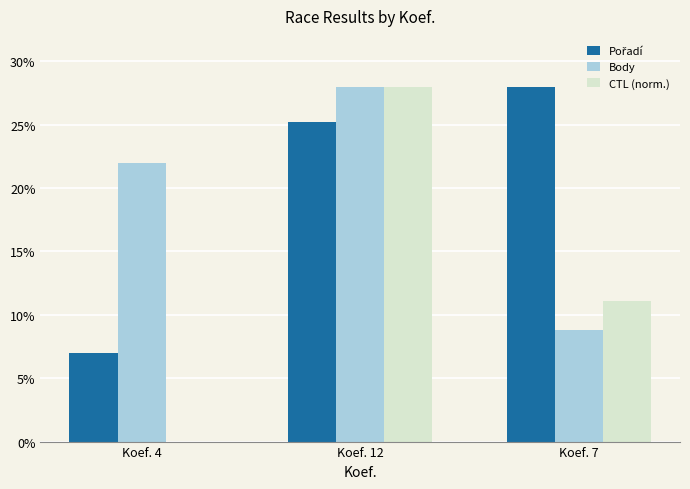

The CTL (norm.) series shows 19.0 at Koef. 7. True or false?

False